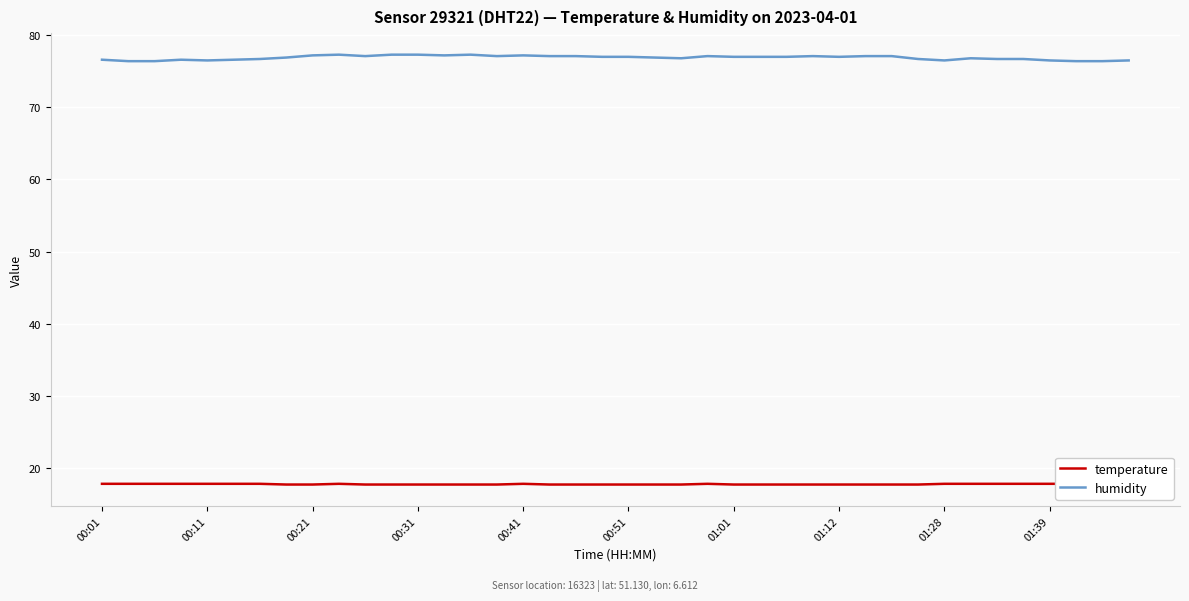

What is the difference between the maximum and minimum values in the temperature series?

0.1